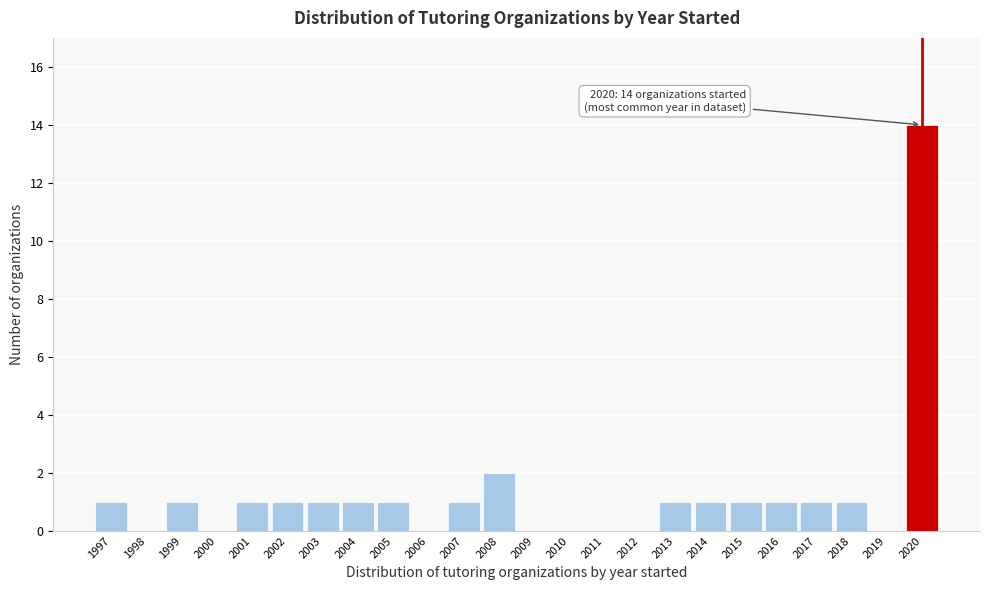

Over which range of the x-axis is the bar tallest?

2019.5 to 2020.5